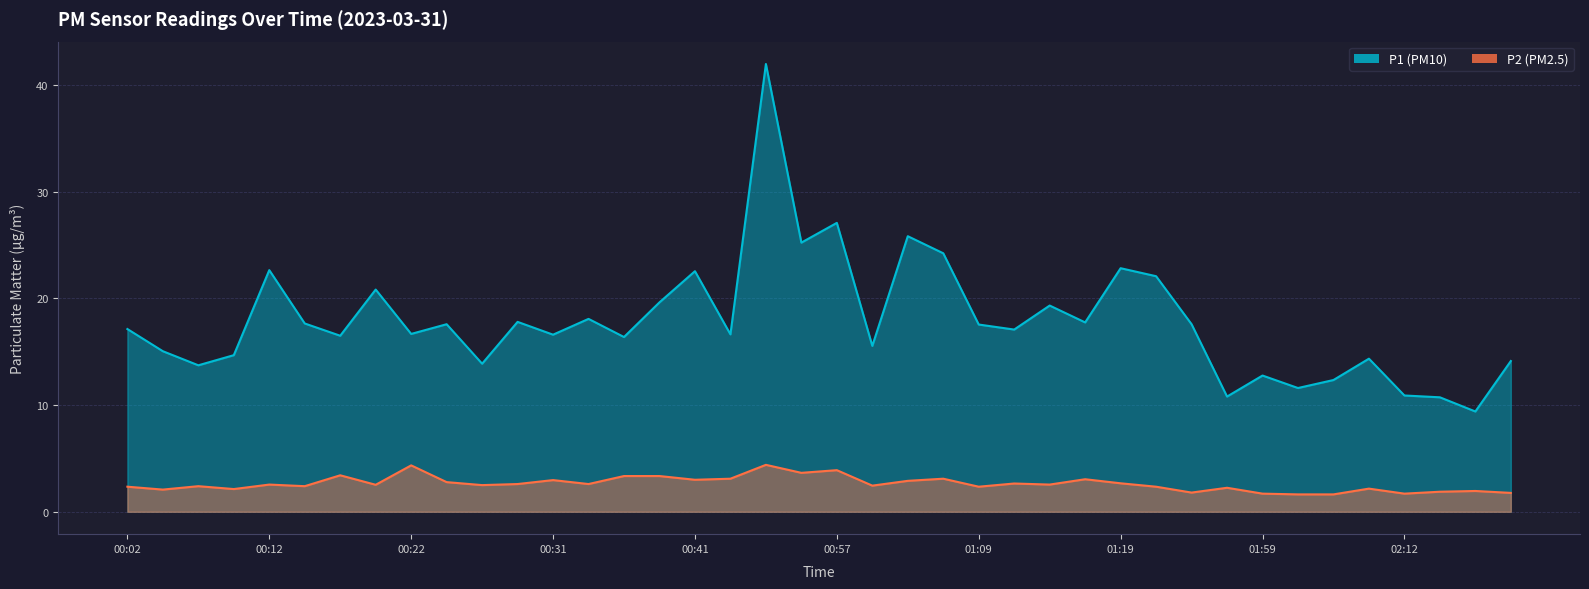

What is the label of the 15th point from the left?

00:36